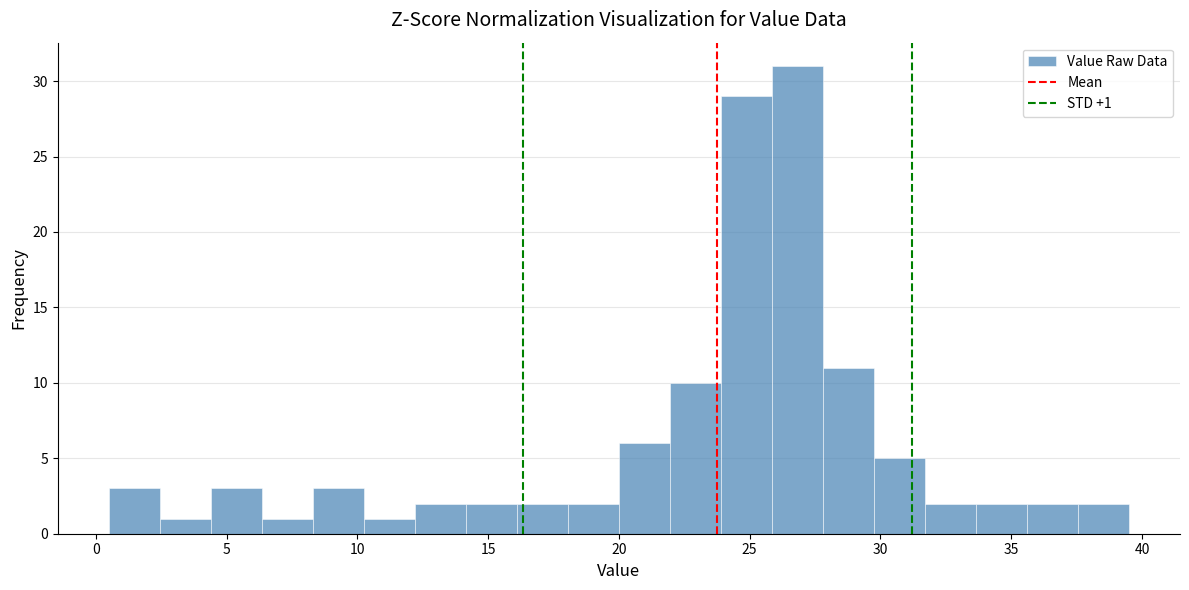

Around what value on the x-axis is the tallest bar? Give the approximate position of its centre, as read against the axis.

27.0